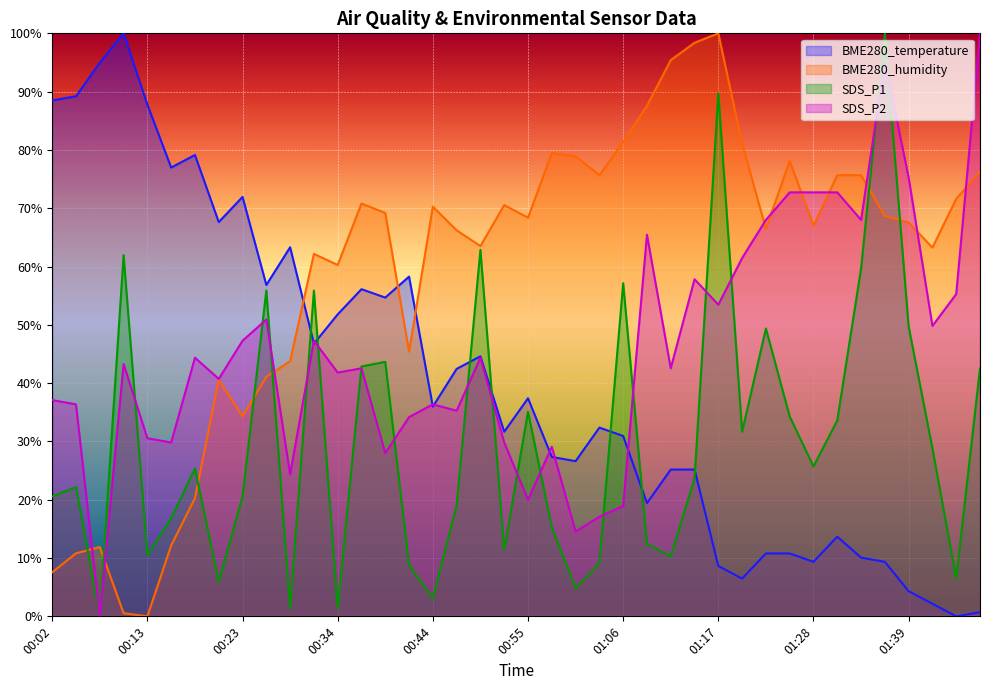

List the labels in order of BME280_humidity value, largest first.

01:17, 01:14, 01:11, 01:09, 01:06, 01:20, 00:58, 01:00, 01:26, 01:47, 01:03, 01:31, 01:34, 01:44, 00:36, 00:52, 00:44, 00:39, 01:37, 00:55, 01:39, 01:28, 01:22, 00:47, 00:50, 01:42, 00:31, 00:34, 00:41, 00:28, 00:26, 00:21, 00:23, 00:18, 00:15, 00:07, 00:04, 00:02, 00:10, 00:13